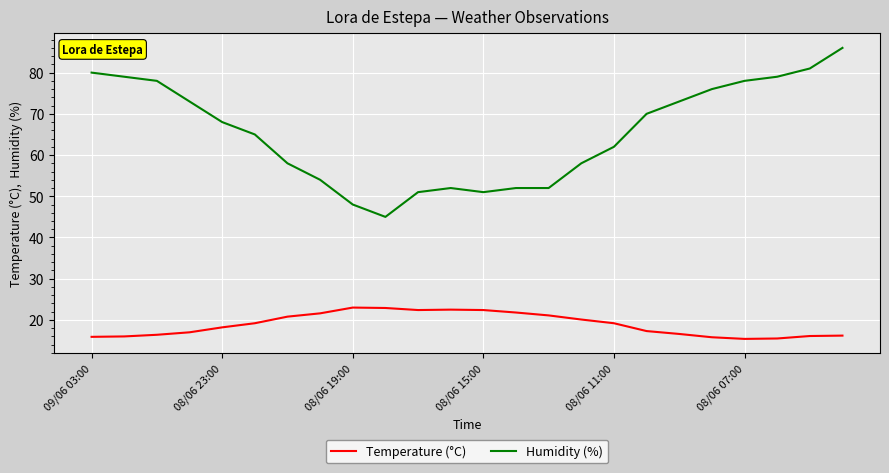

True or false: Temperature (°C) has more than 0 interior local peaks.

True